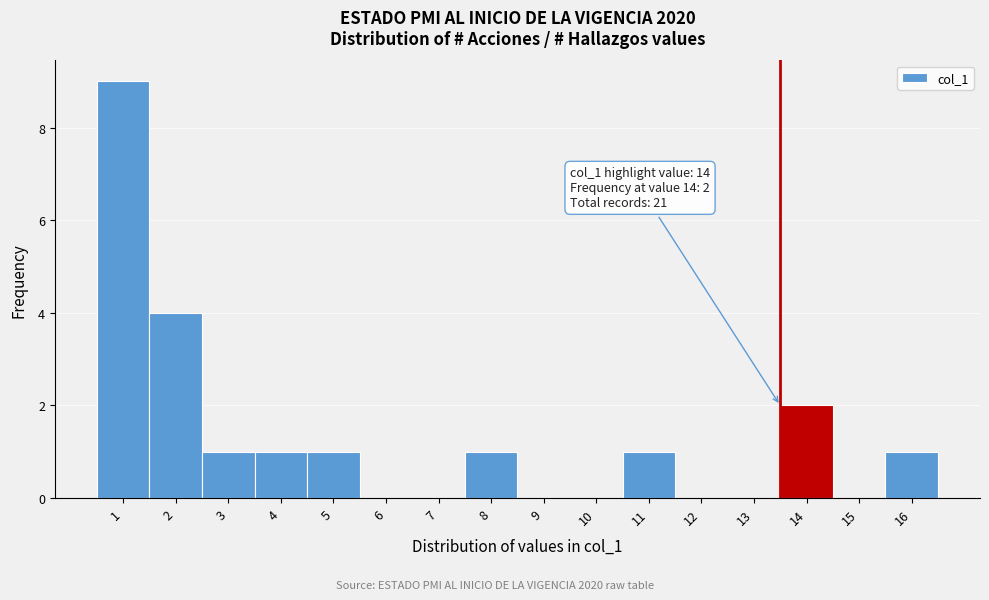

Reading left to right, extract all data points from this chart.

1=9	2=4	3=1	4=1	5=1	6=0	7=0	8=1	9=0	10=0	11=1	12=0	13=0	14=2	15=0	16=1